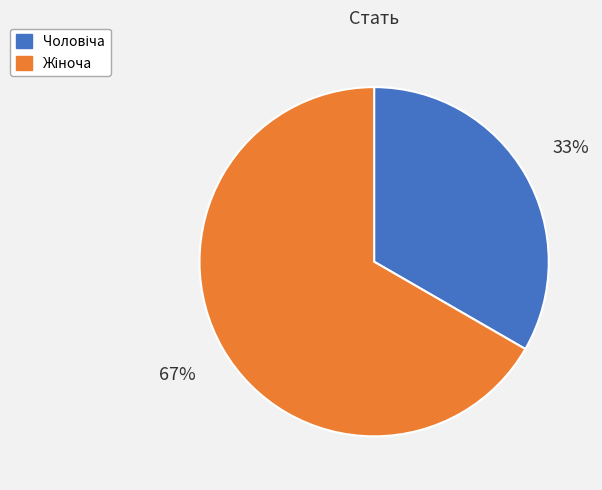

Does any single category account for the majority?

Yes